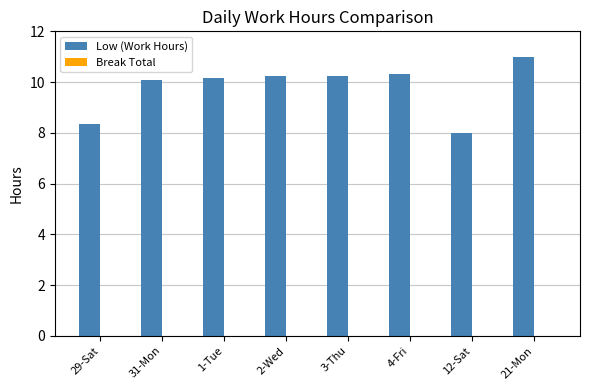

What is the ratio of the value at 3-Thu to the value at 21-Mon?

0.9